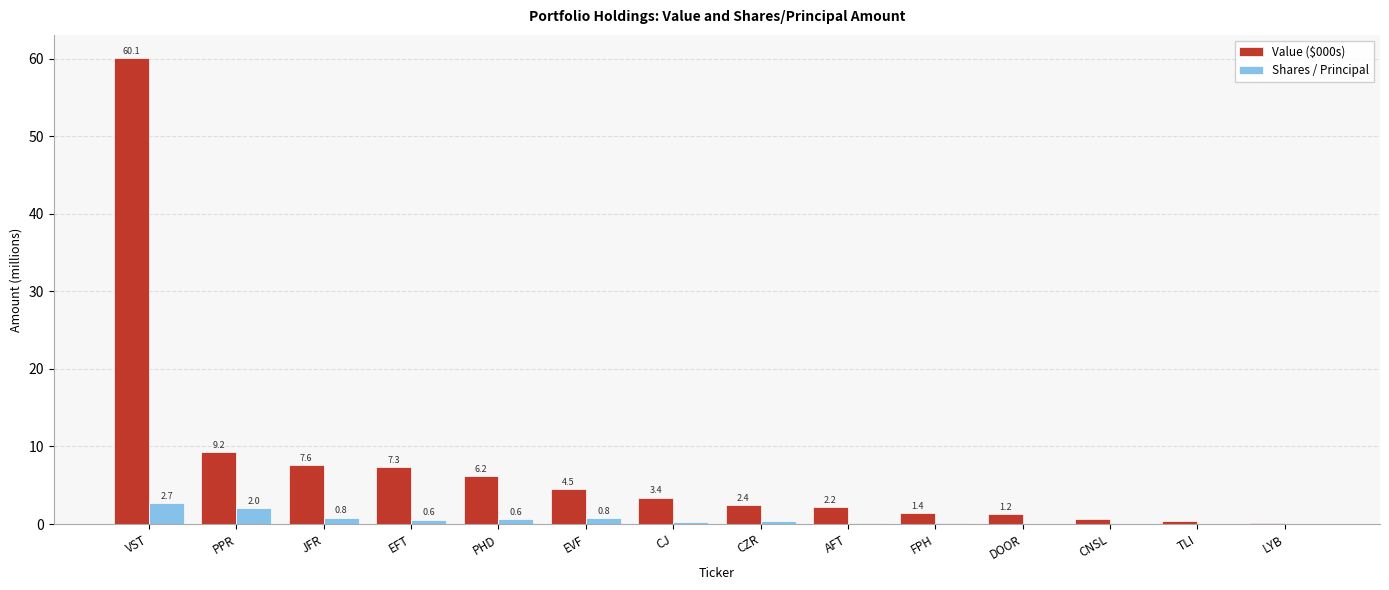

Between EFT and CZR, which series saw the biggest shift?

Value ($000s)